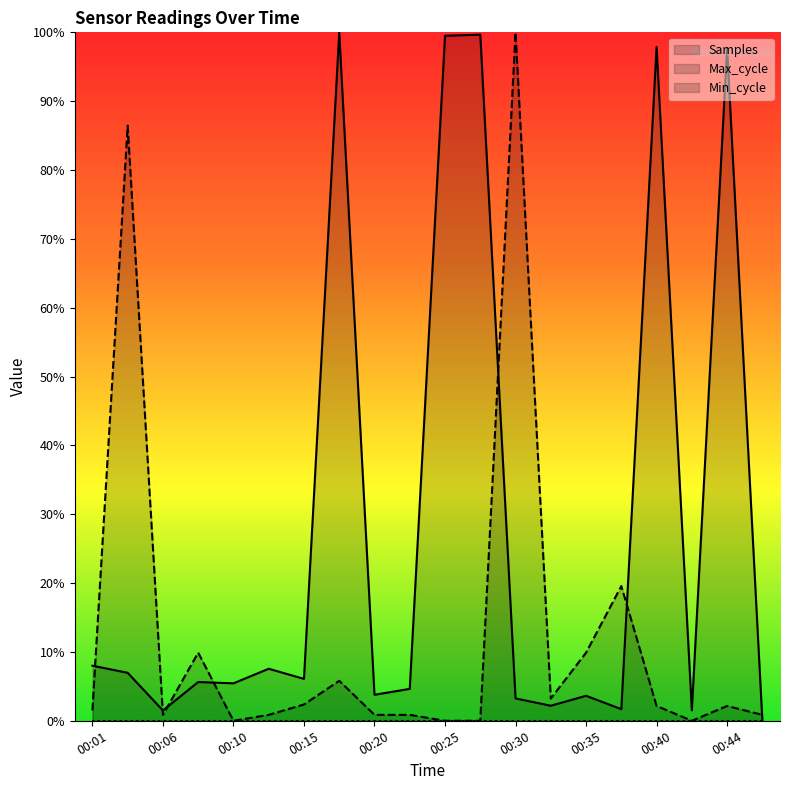

Is it true that Max_cycle equals 0.3 at 00:37?

False